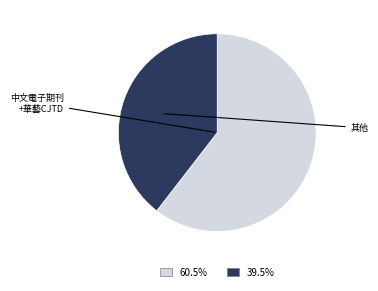

Does any single category account for the majority?

Yes